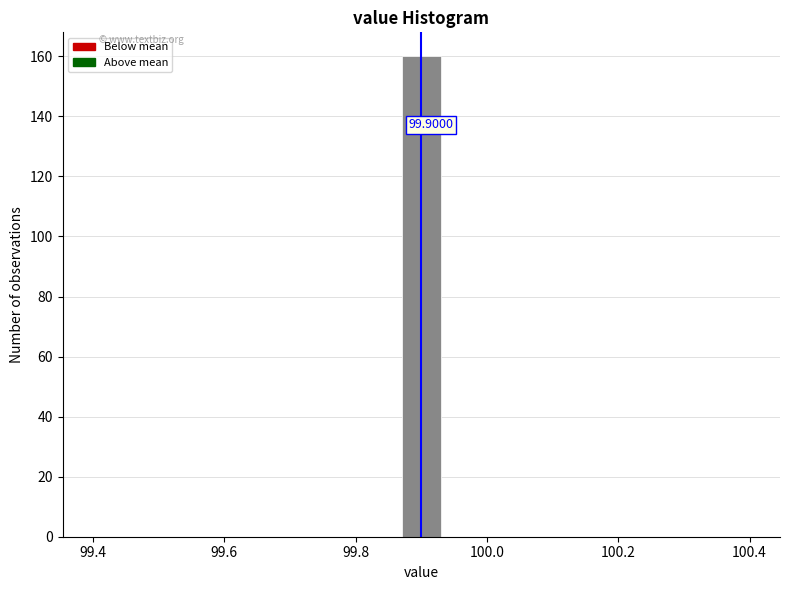

Read against the x-axis, roughly where is the centre of the tallest bar?

99.90